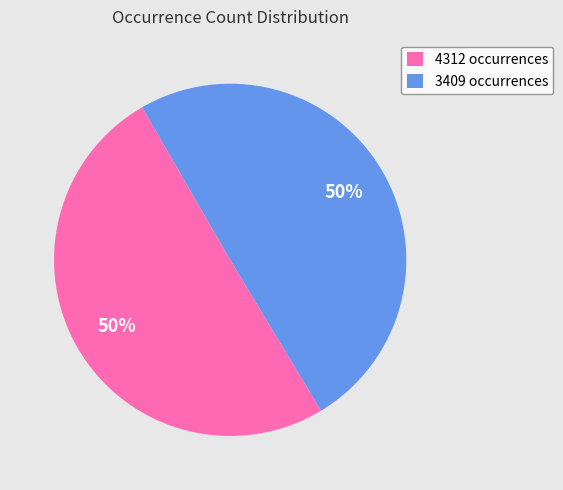

To the nearest percent, what is the average slice percentage?

50%